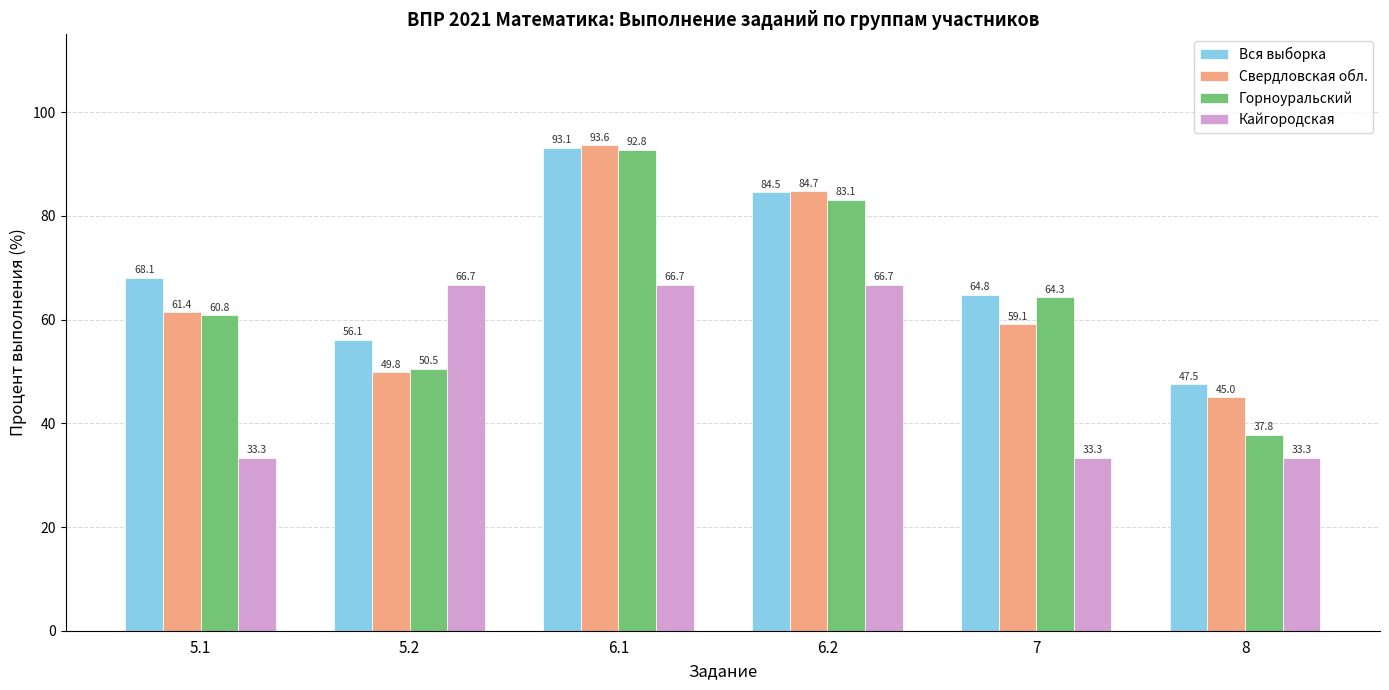

Which series has the largest range (max minus min)?

Горноуральский